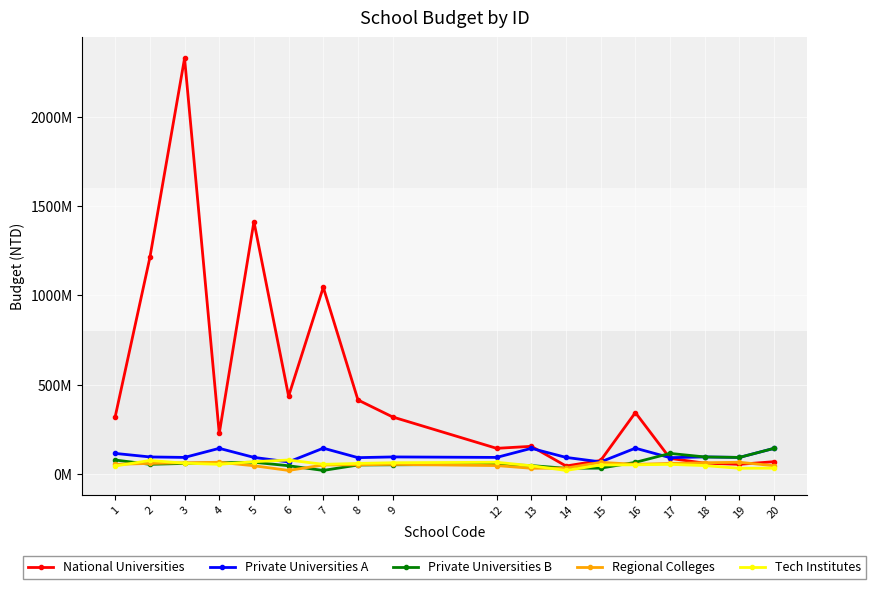

True or false: Tech Institutes has more than 0 points higher than both neighbors.

True